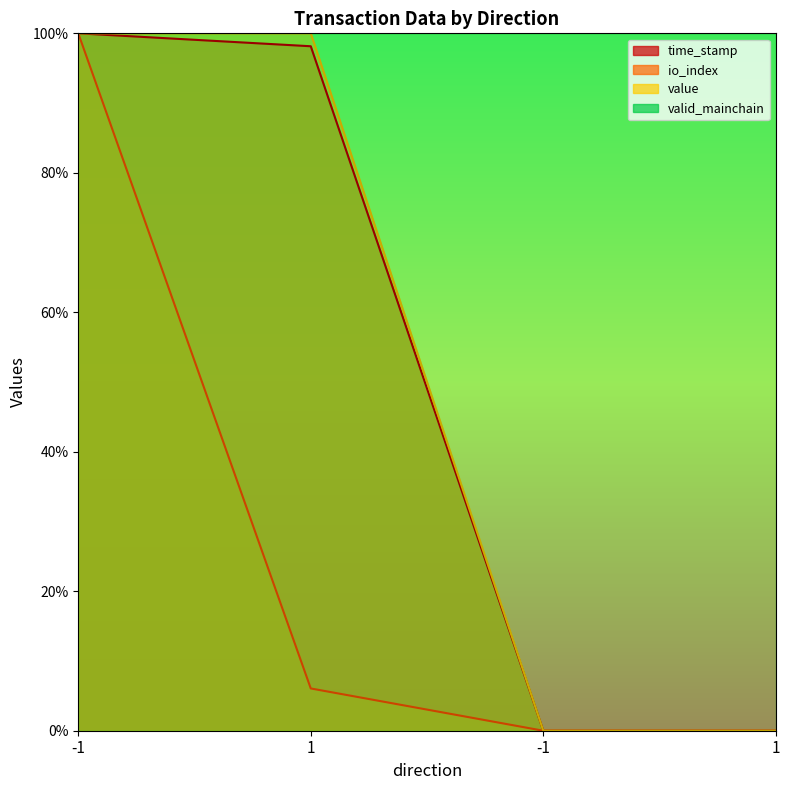

What is the maximum value shown in the chart?

100.0